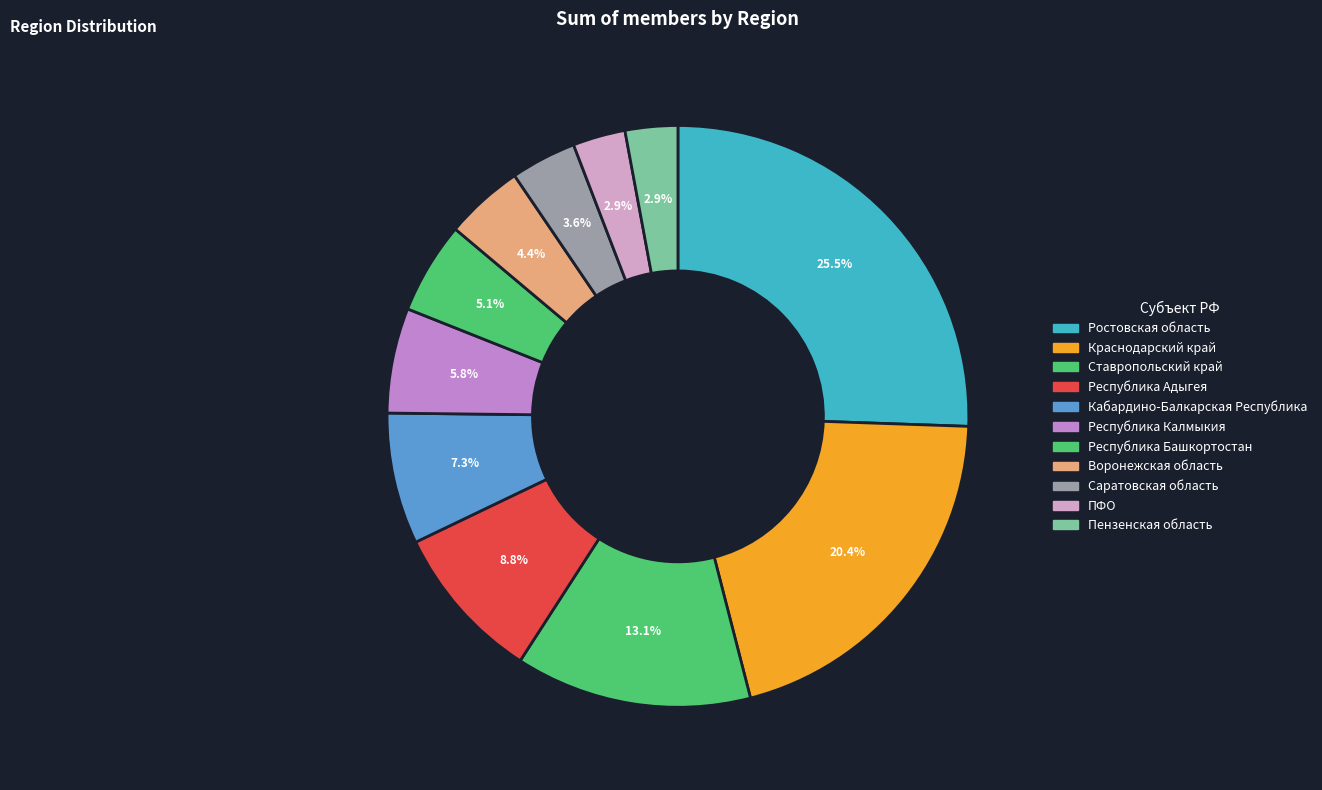

Does any single category account for the majority?

No